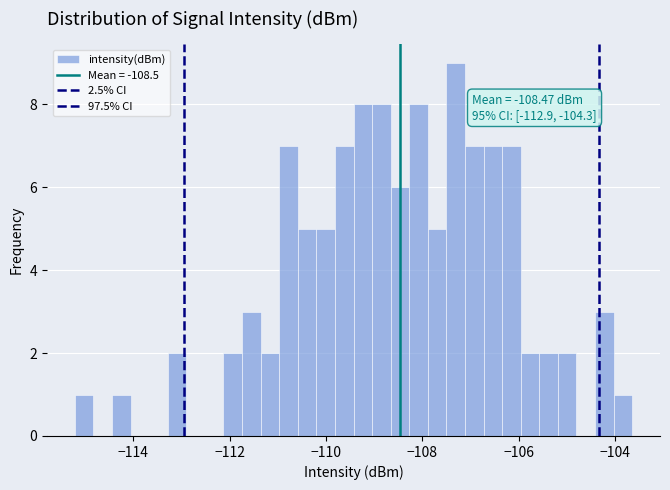

Around what value on the x-axis is the tallest bar? Give the approximate position of its centre, as read against the axis.

-107.4